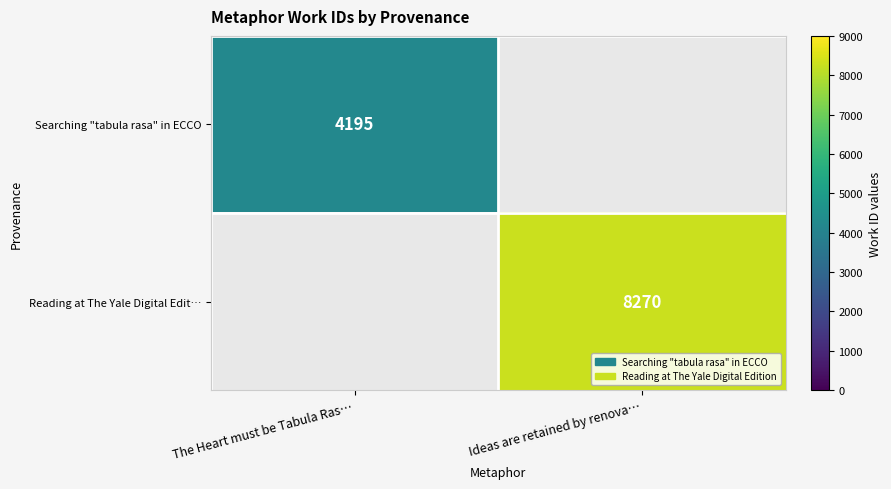

The value of Searching "tabula rasa" in ECCO at The Heart must be Tabula Ras… is 6458. True or false?

False